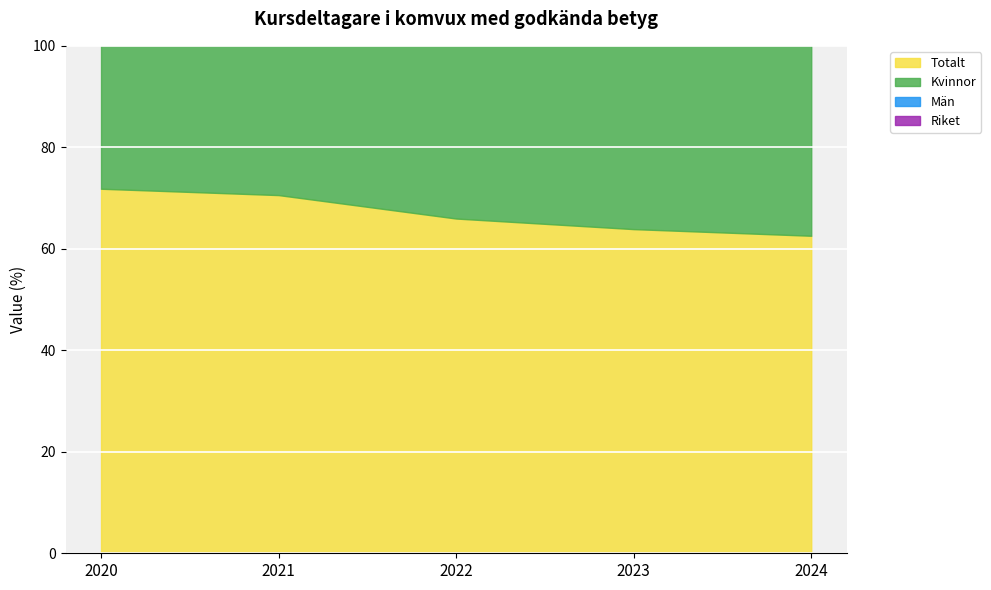

Reading left to right, what are all the values shown in this chart?

Totalt: 71.8	70.6	66.0	63.9	62.6
Kvinnor: 75.9	74.1	69.0	67.0	65.5
Män: 65.1	64.3	59.7	57.3	56.8
Riket: 68.6	68.3	65.1	66.6	66.9